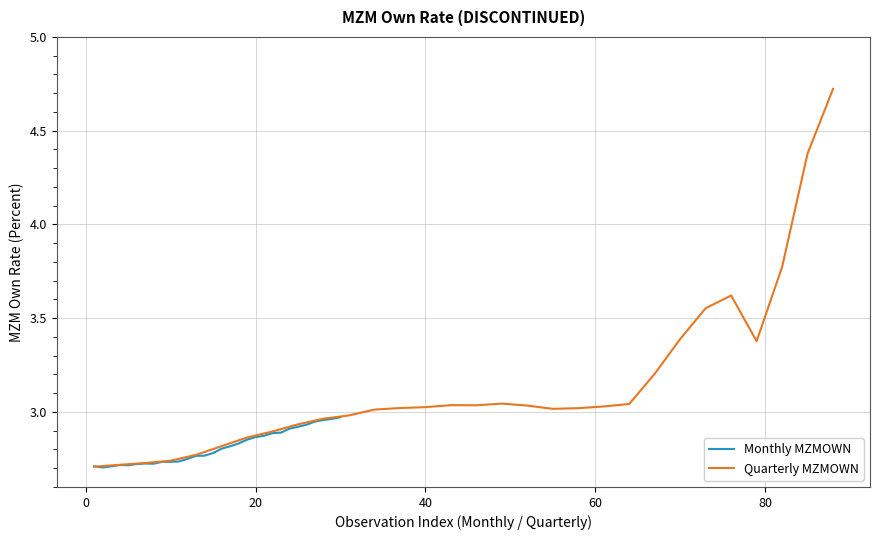

What is the value of the Monthly MZMOWN point at the 3rd from the left?

2.7